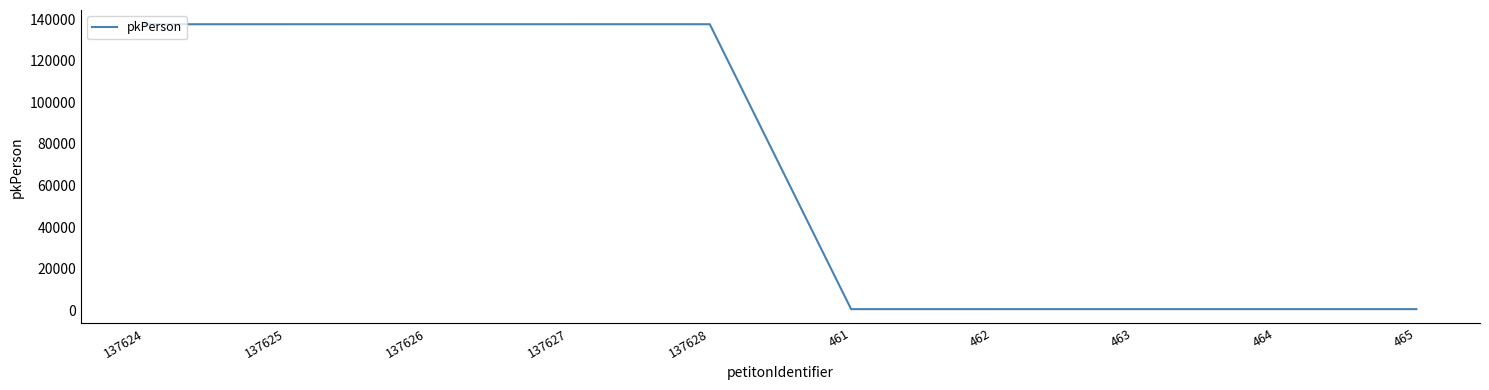

What is the change in value from 137625 to 464?

-137161